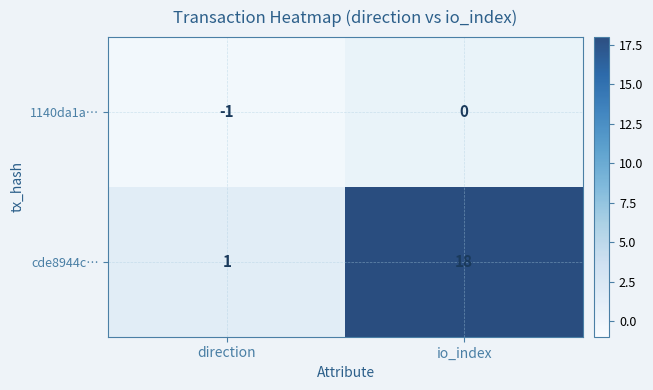

The value of 1140da1a… at io_index is 0. True or false?

True